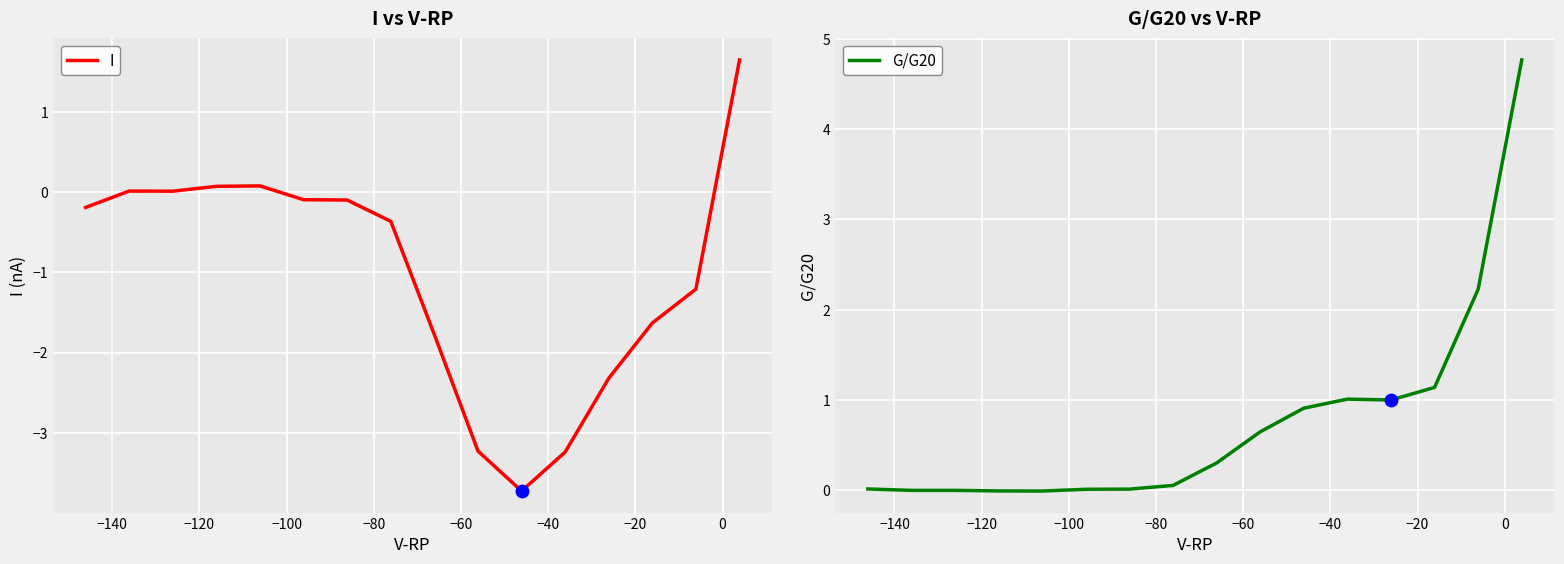

Which series contains the lowest Y value?

I